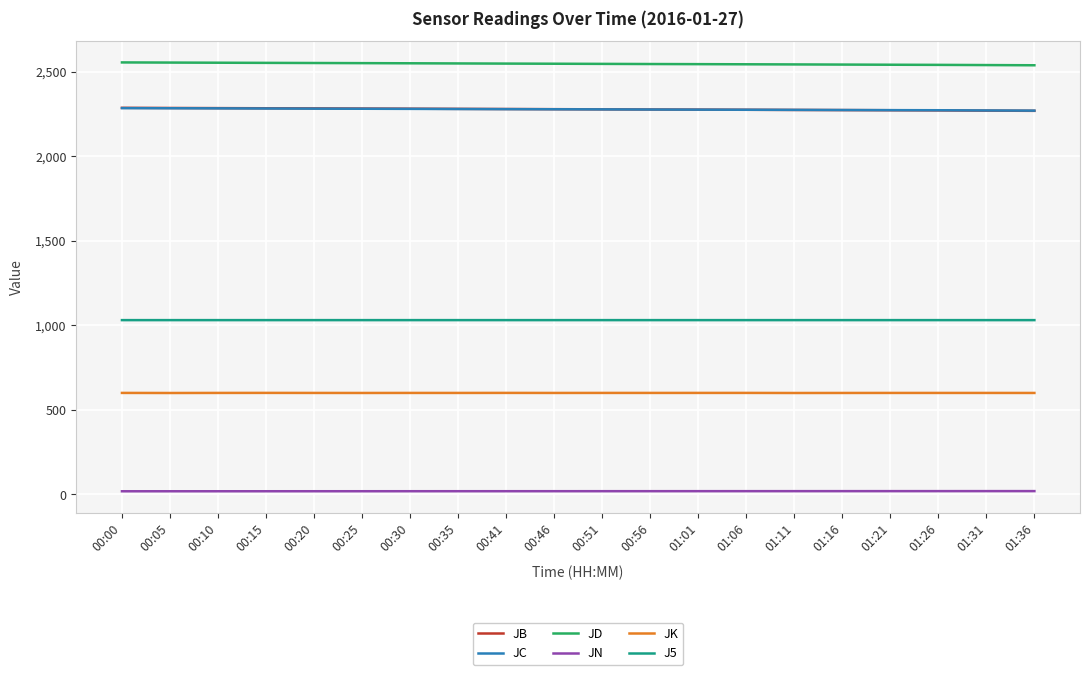

The value of JC at 01:36 is 3872.8. True or false?

False